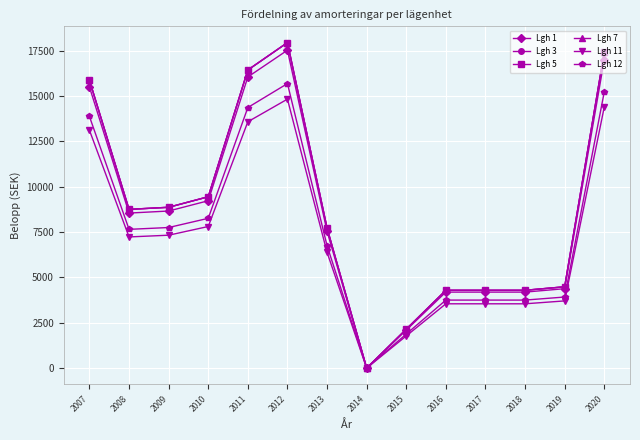

True or false: Lgh 3 has a value of 3407.8 at 2008.

False